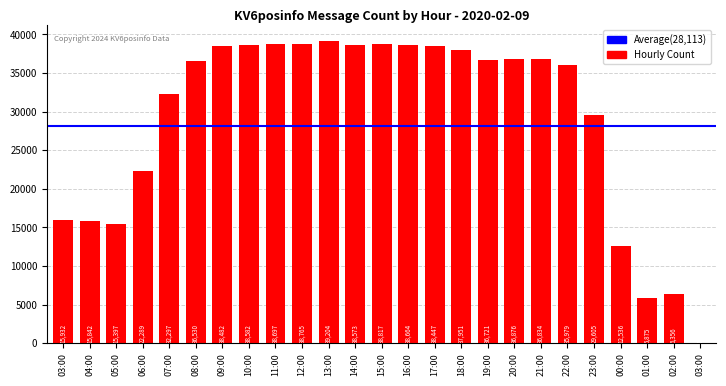

Which label corresponds to the largest value in the chart?

13:00